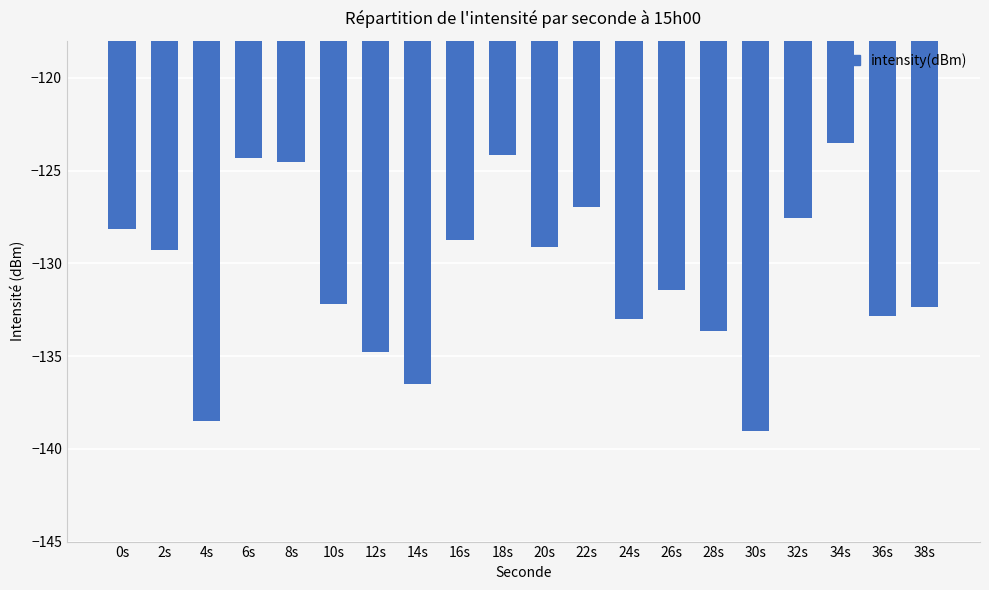

The chart shows a value of -132.8 at 36s. True or false?

True